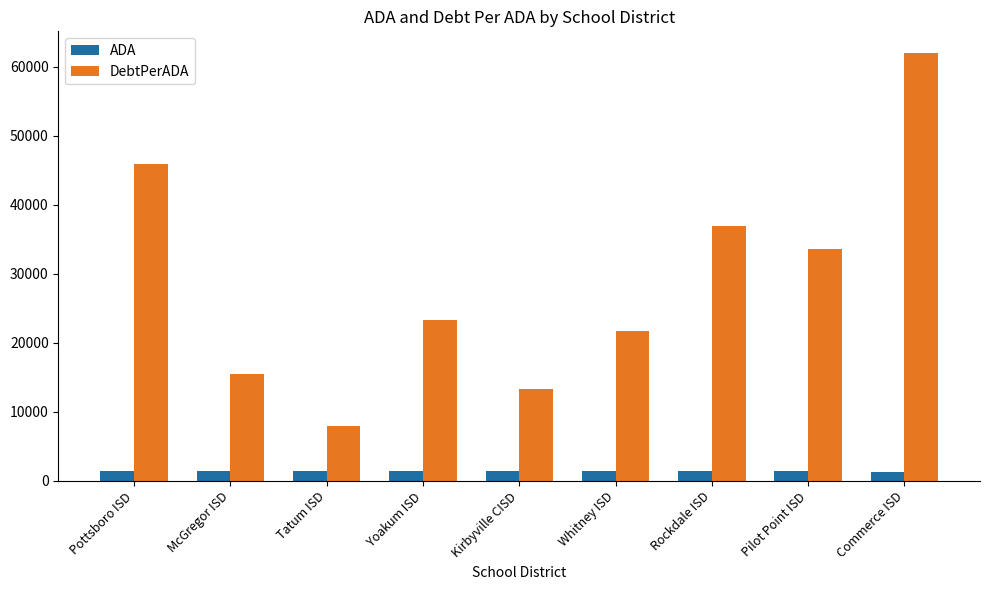

True or false: ADA has a value of 1365.2 at Tatum ISD.

True